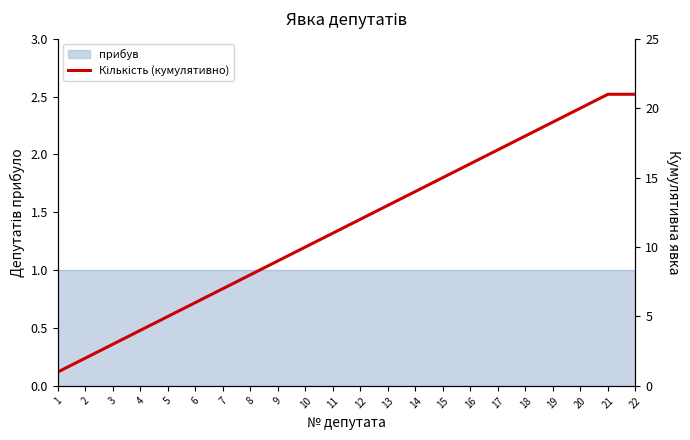

What is the approximate value at 17?

17